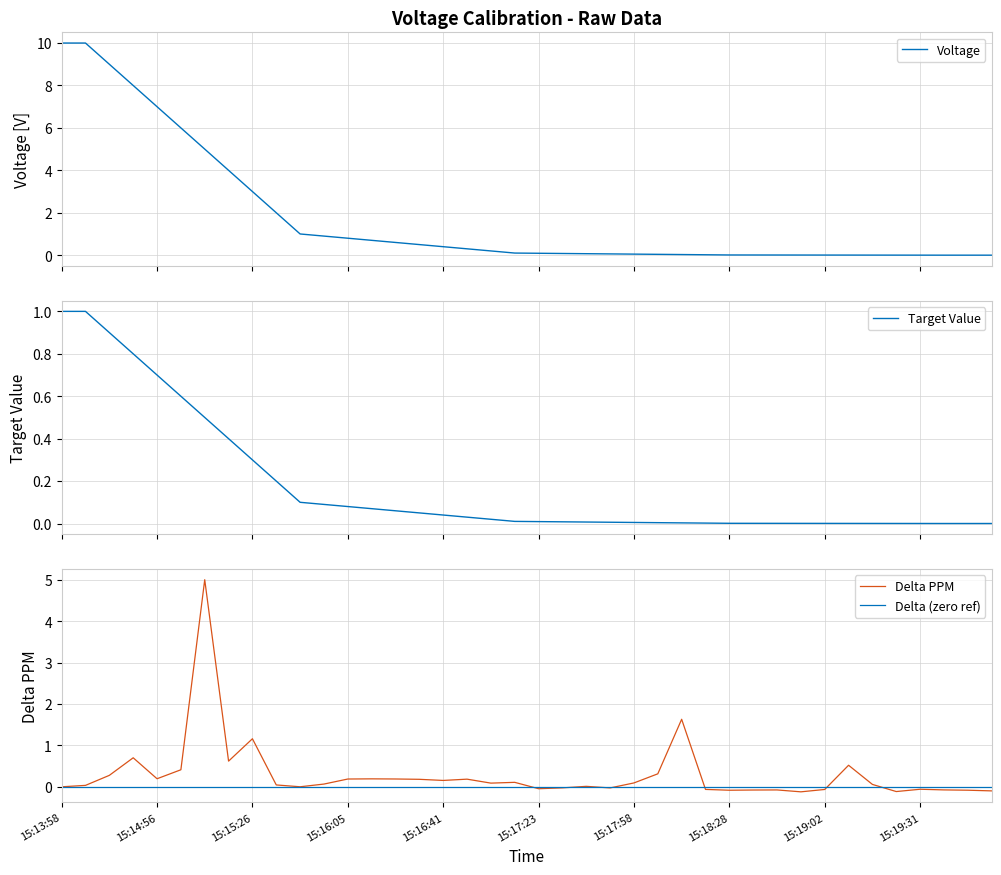

True or false: Target Value has more than 1 interior local peaks.

False